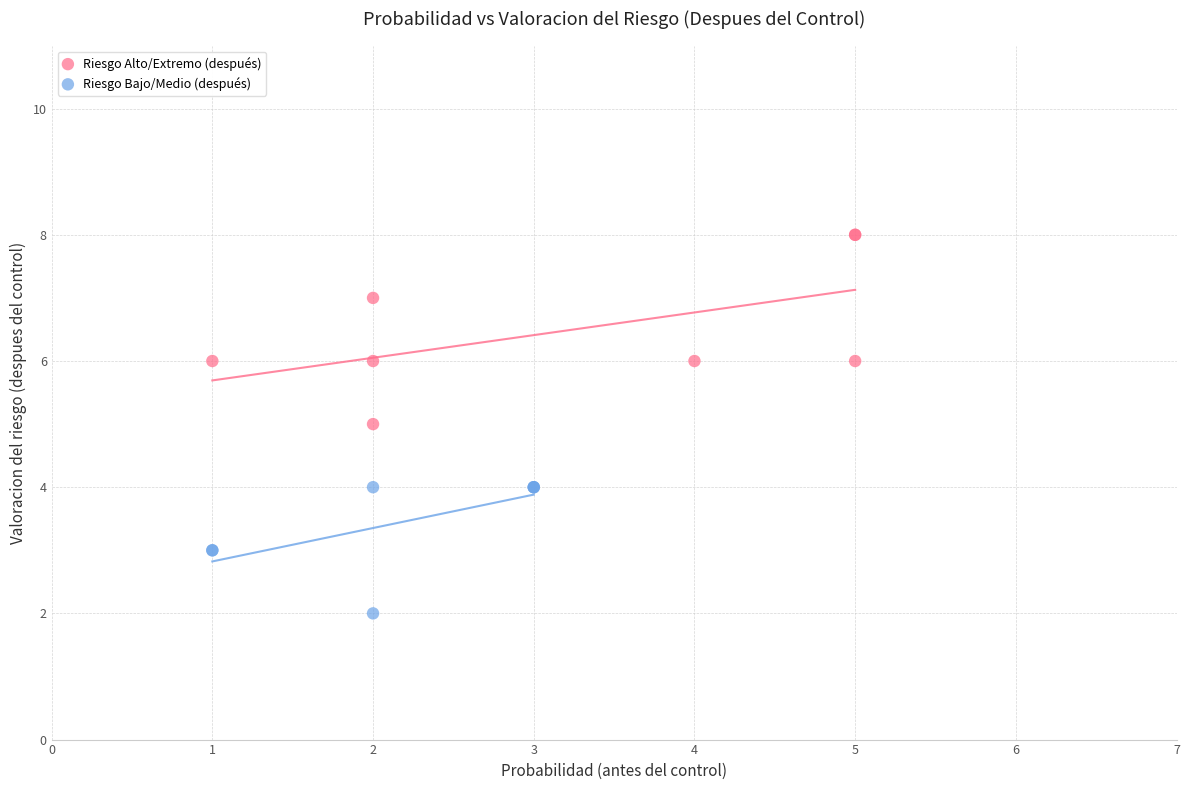

Which series reaches the maximum Y coordinate?

Riesgo Alto/Extremo (después)